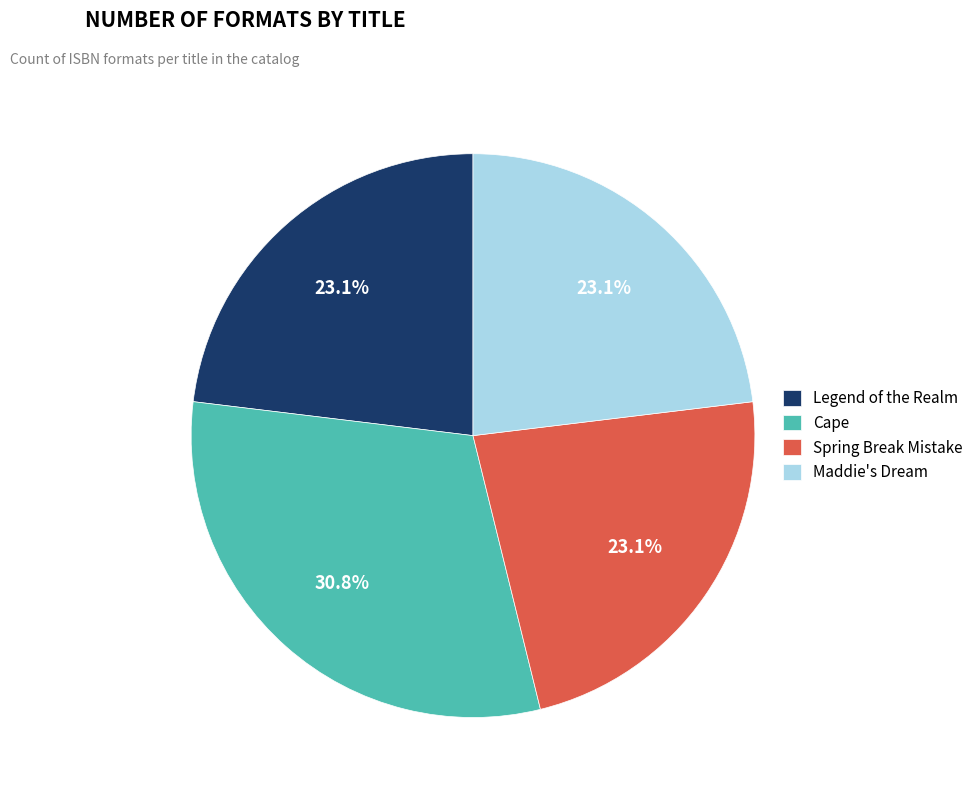

To the nearest percent, what is the difference between the Maddie's Dream and Cape slice percentages?

8%